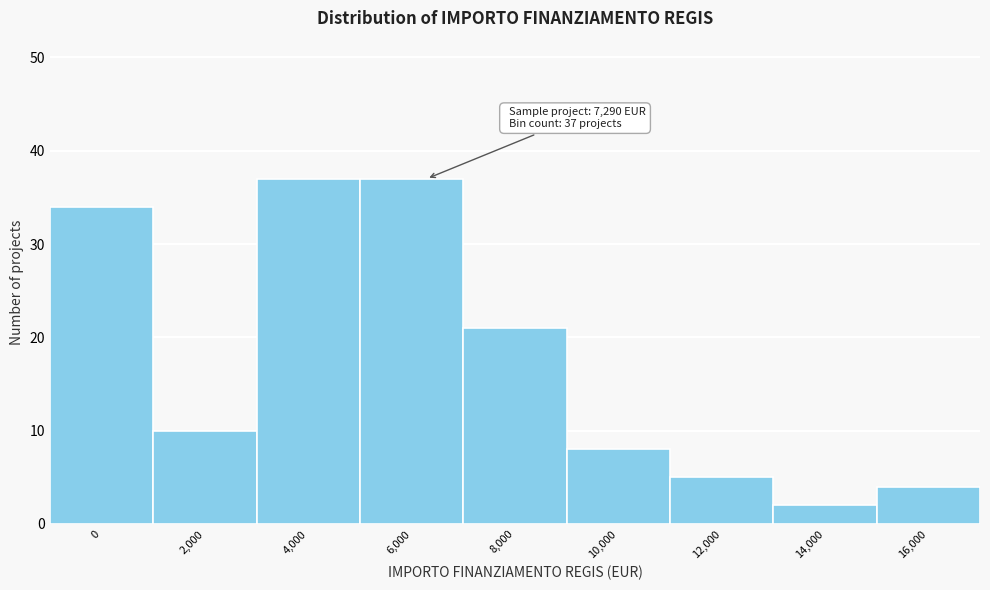

Reading left to right, what are all the values shown in this chart?

0=34	2,000=10	4,000=37	6,000=37	8,000=21	10,000=8	12,000=5	14,000=2	16,000=4